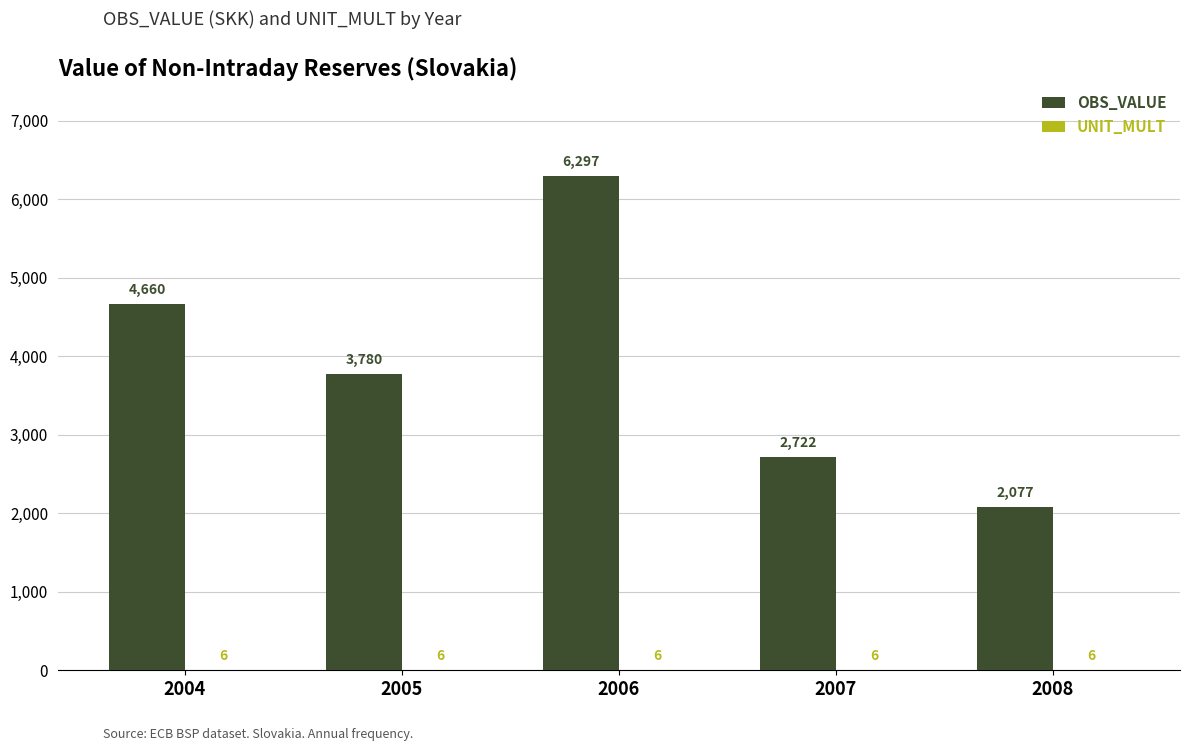

Where does the OBS_VALUE series first go above 3779?

2004